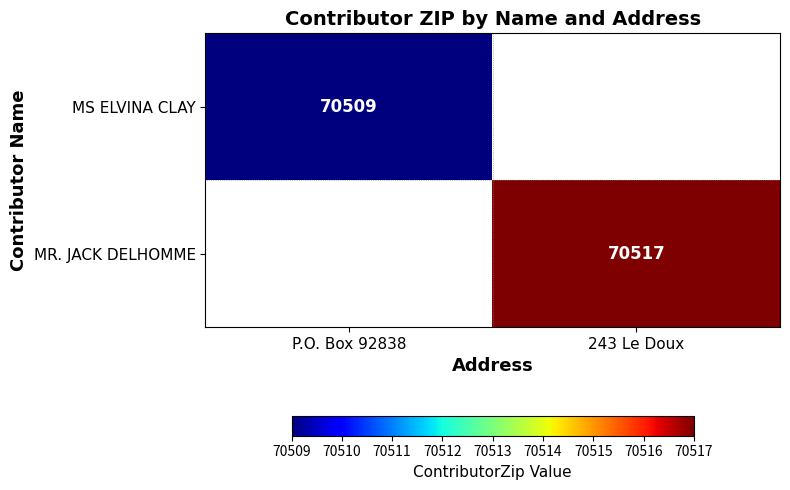

At how many categories does at least one series exceed 70514?

1